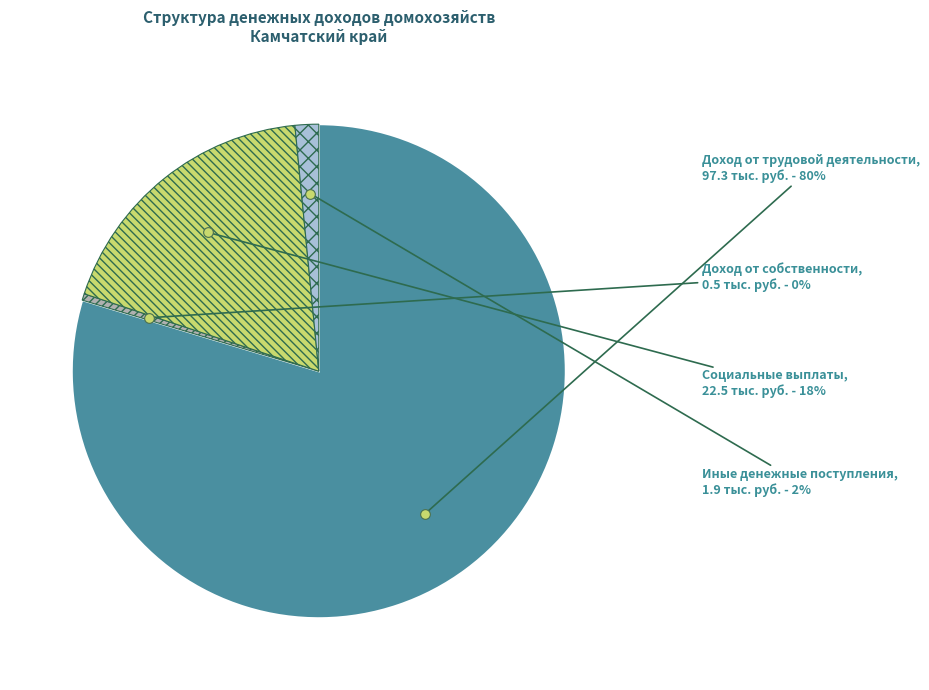

How many slices are in this pie chart?

4